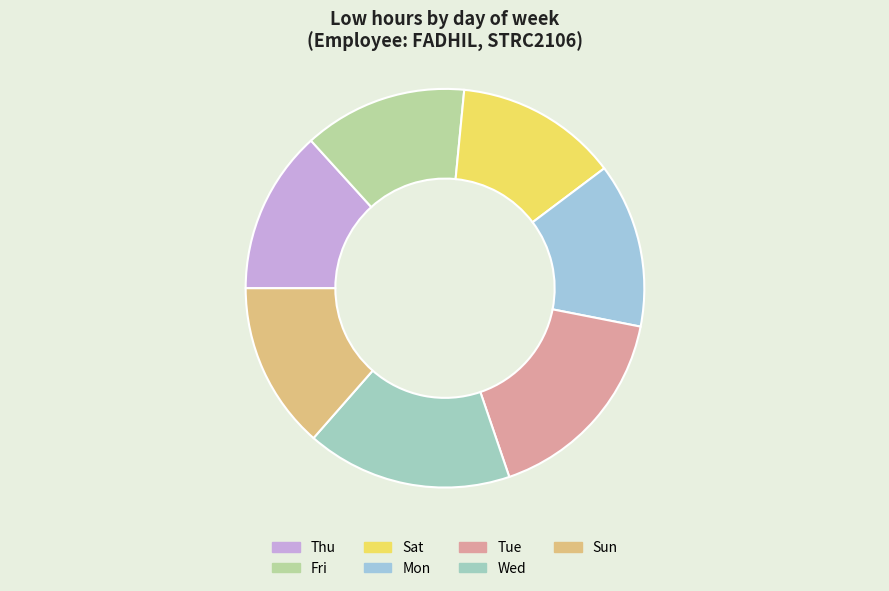

Is Mon the majority of the pie?

No